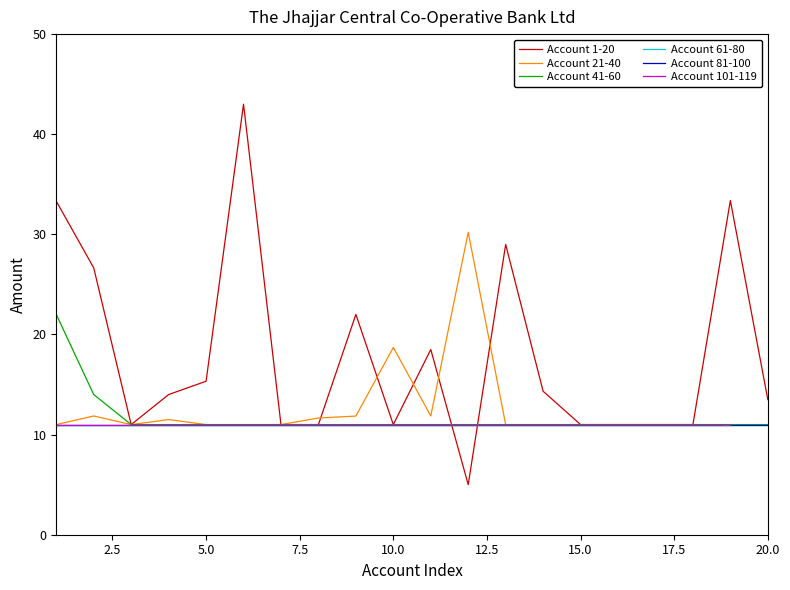

Which series has the largest total across all categories?

Account 1-20